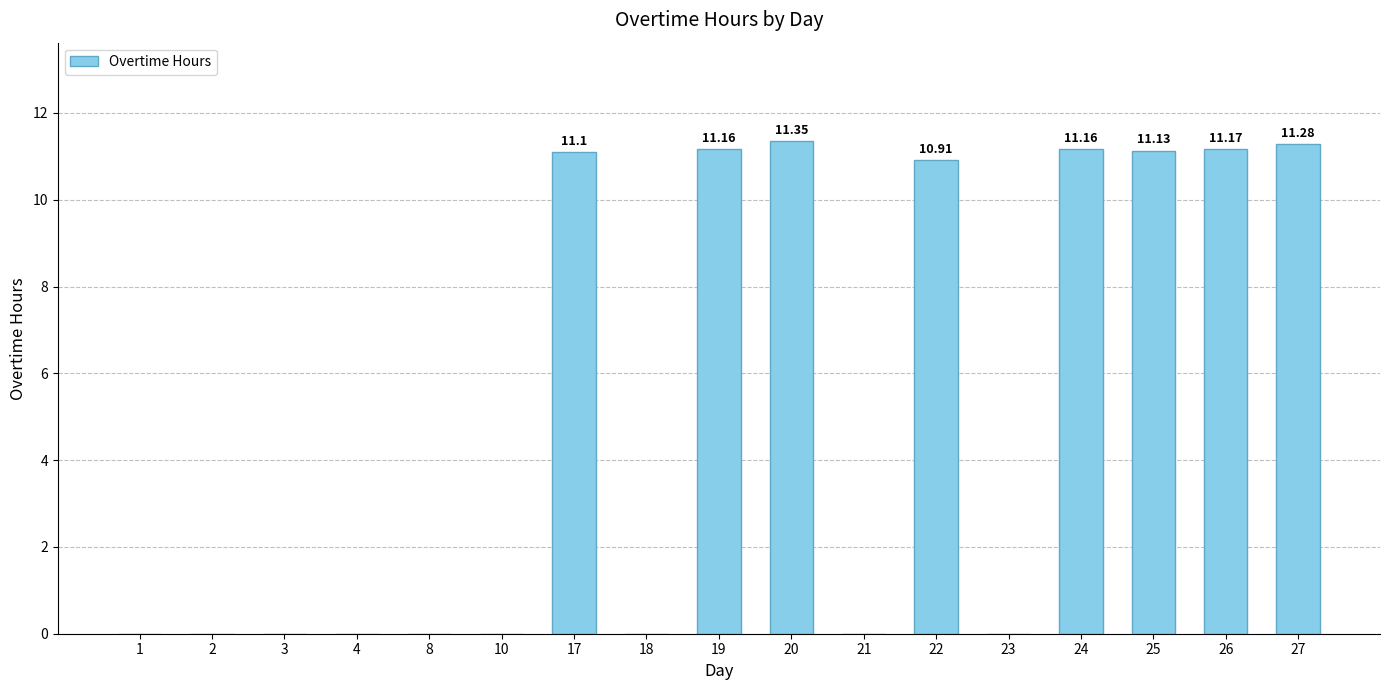

How many series are shown in this chart?

1